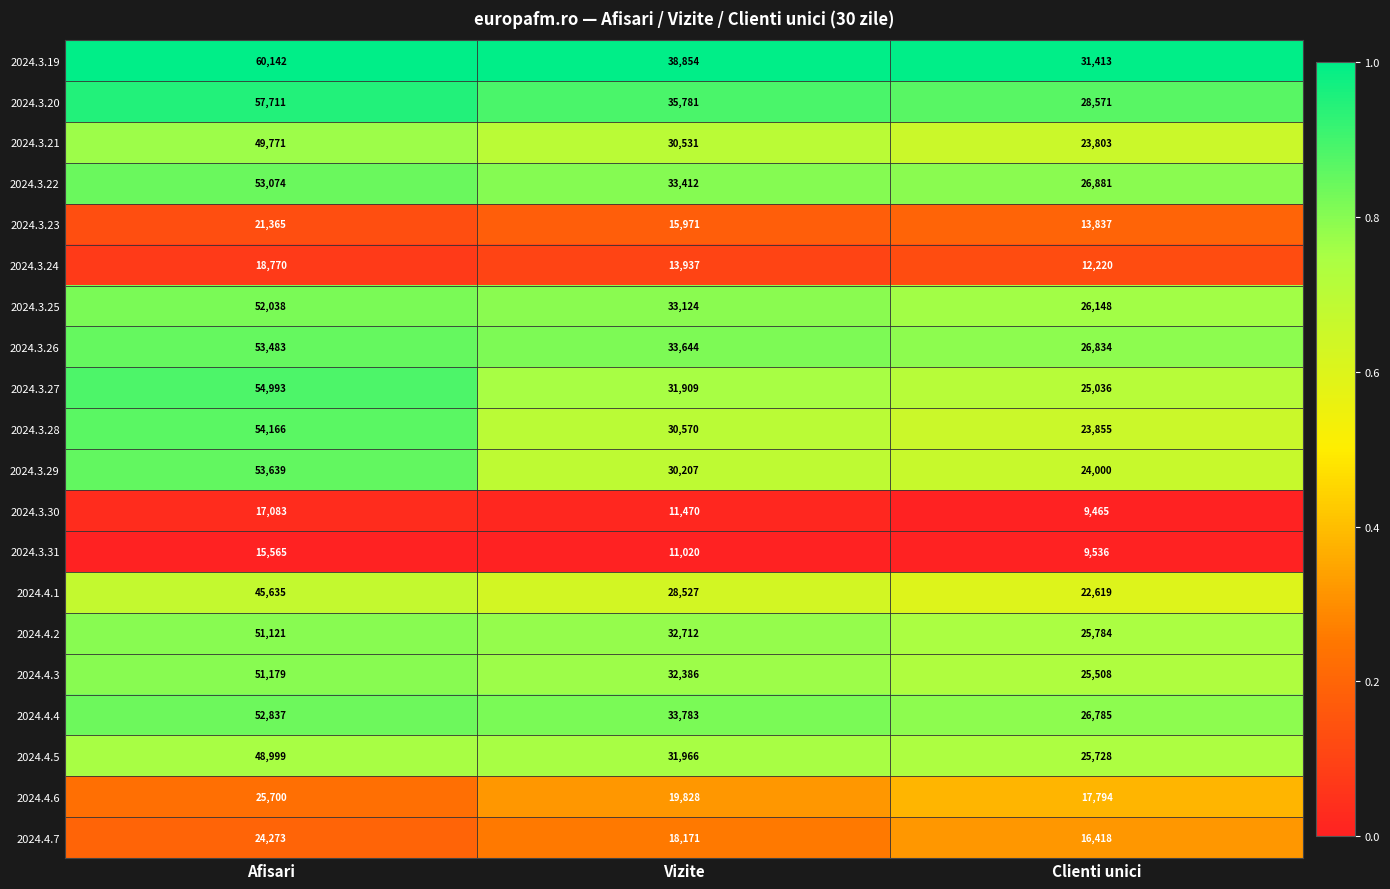

Rank the categories by 2024.3.20 value from lowest to highest.

Clienti unici, Vizite, Afisari